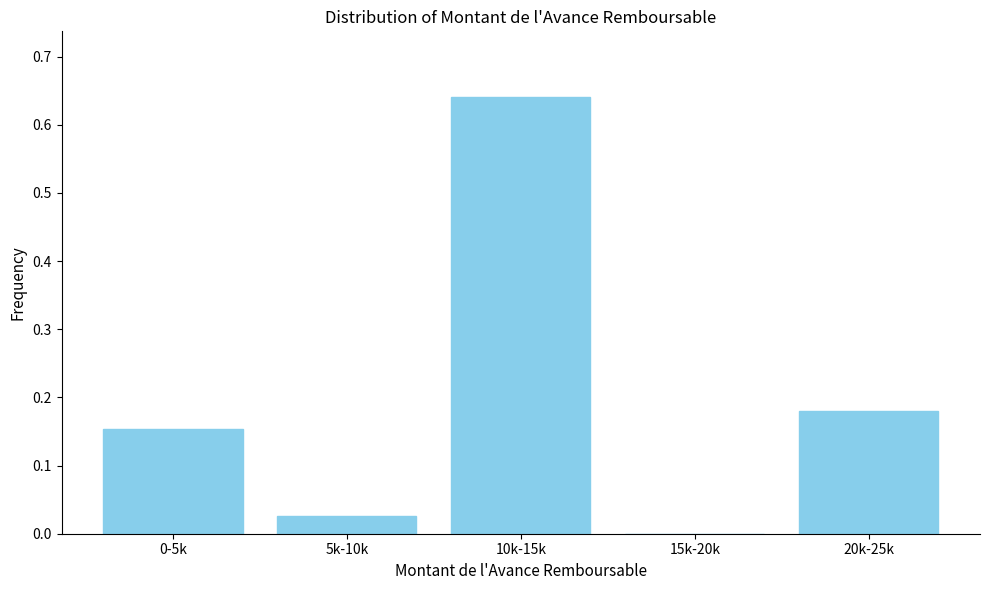

What is the change in value from 5k-10k to 10k-15k?

+0.6